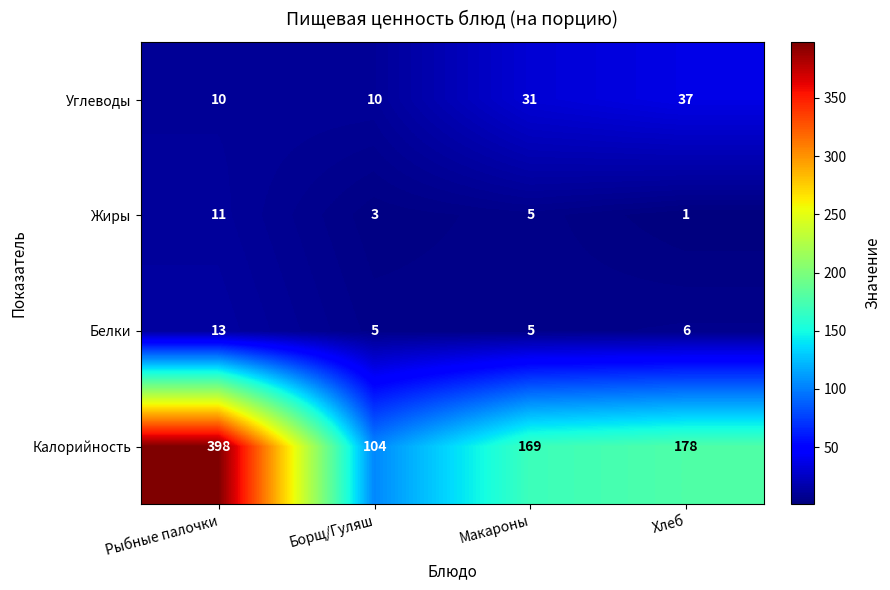

What is the total value across all series at Макароны?

210